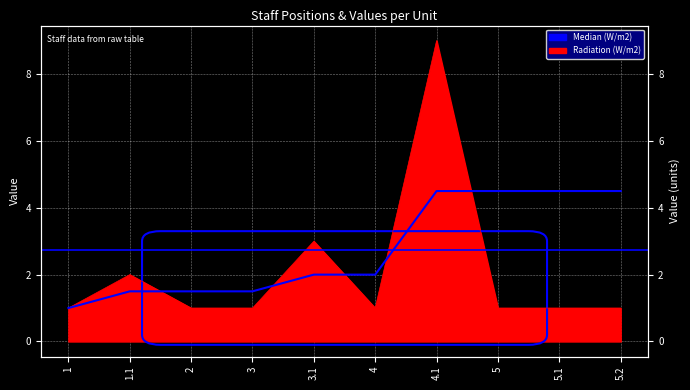

Read the value at 5.1.

4.5